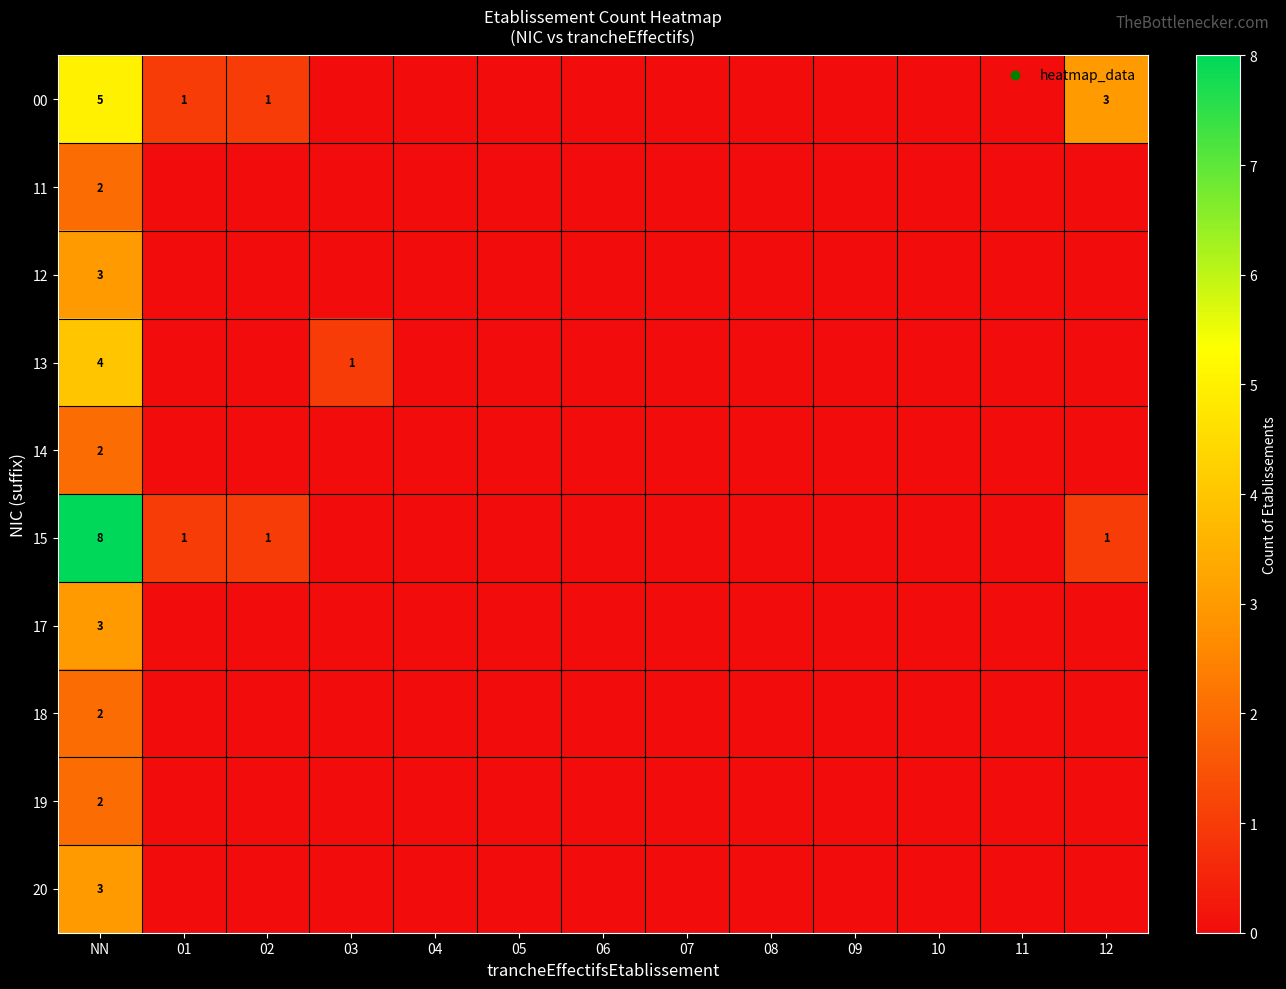

Is it true that 13 equals 4 at NN?

True